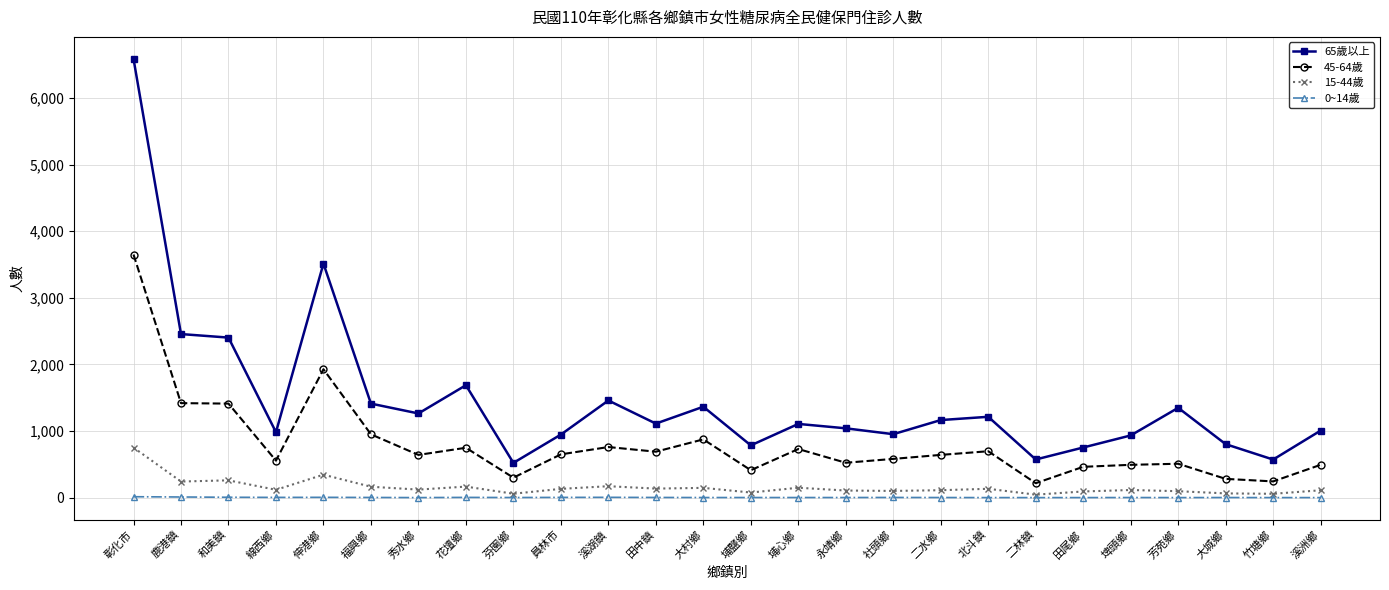

True or false: 45-64歲 and 0~14歲 cross at least once.

False